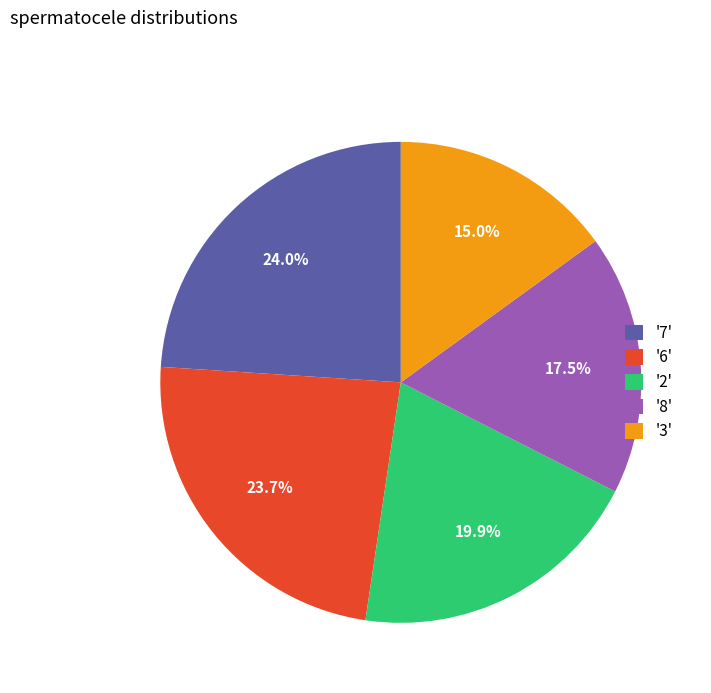

Is there any slice that represents more than half of the pie?

No